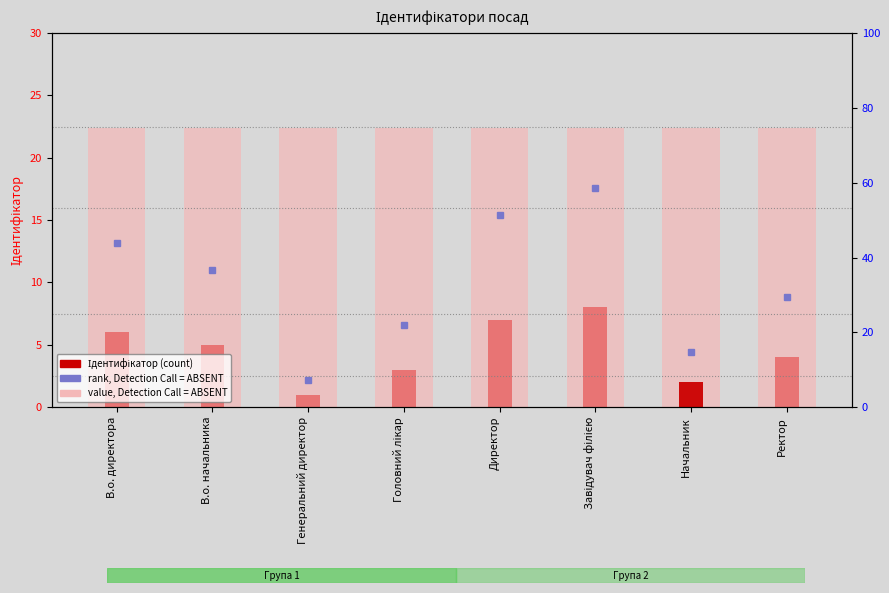

True or false: value, Detection Call = ABSENT has a value of 12.9 at Ректор.

False